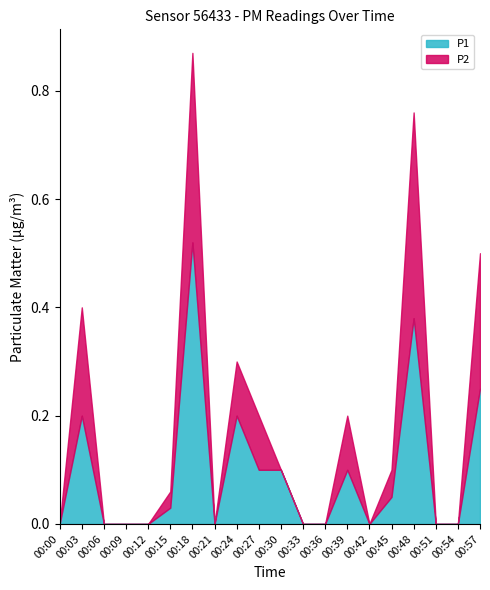

How many values in P1 are above zero?

10